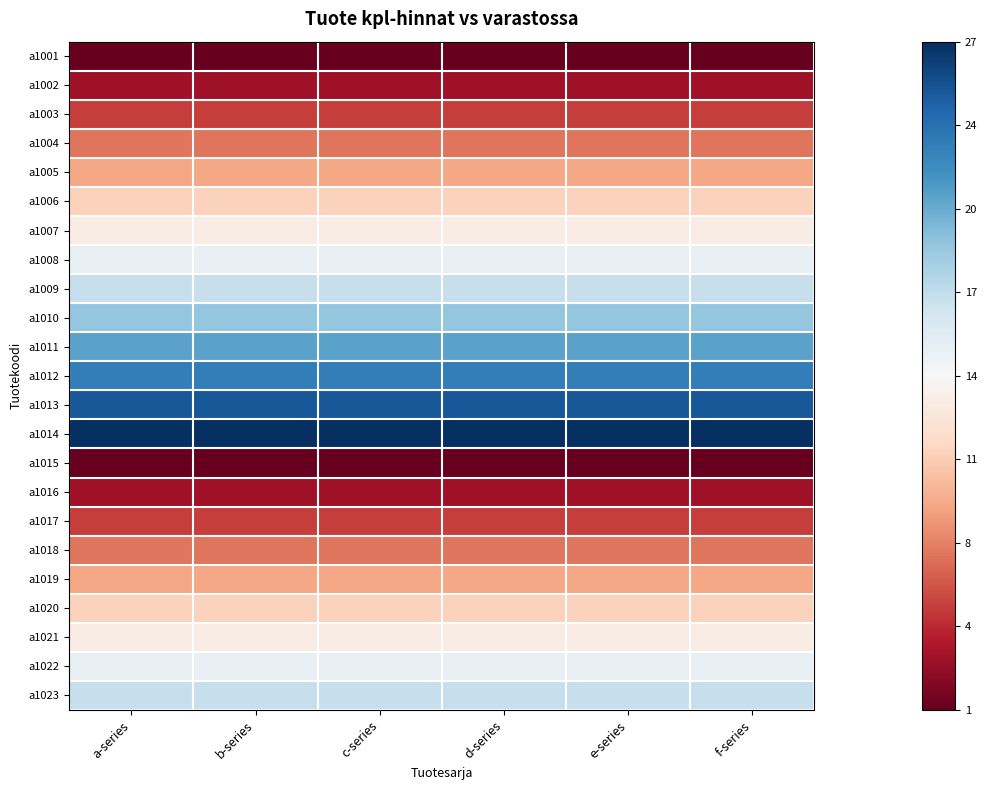

Rank the series by their maximum value, from highest to lowest.

a1014, a1013, a1012, a1011, a1010, a1009, a1023, a1008, a1022, a1007, a1021, a1006, a1020, a1005, a1019, a1004, a1018, a1003, a1017, a1002, a1016, a1001, a1015